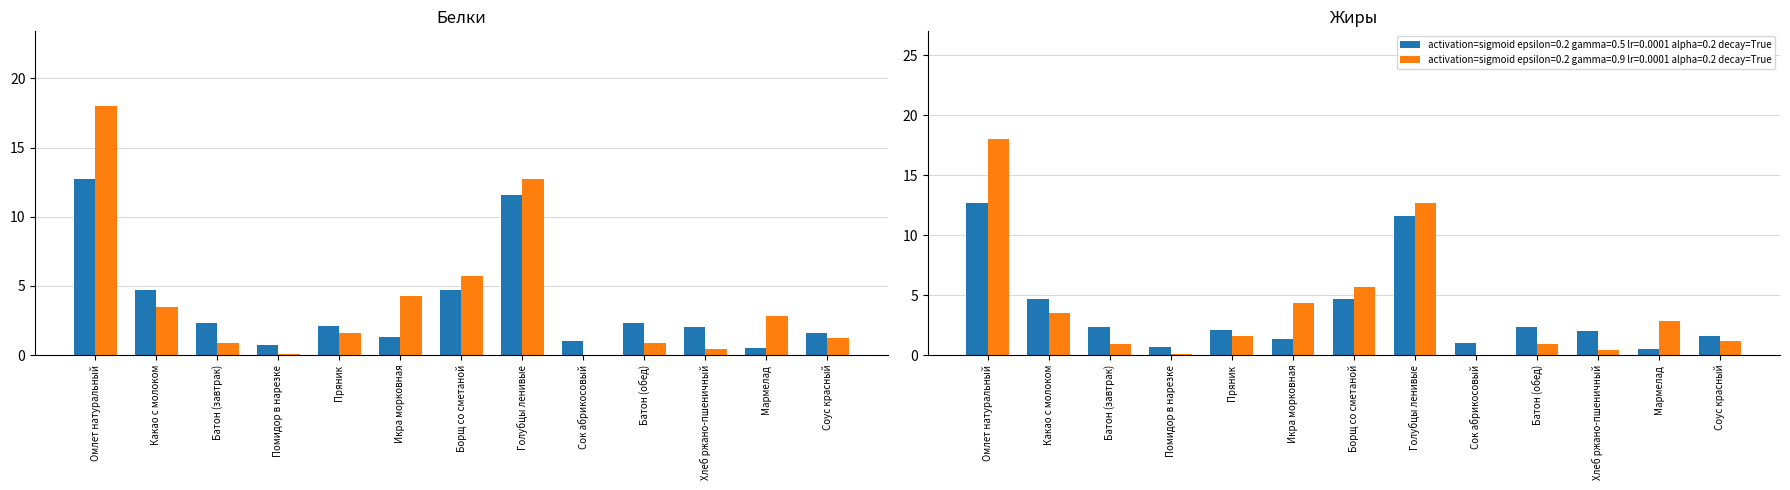

The Белки series shows 1.1 at Помидор в нарезке. True or false?

False